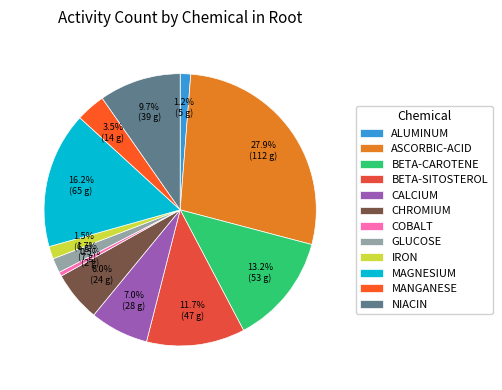

Combined, do MAGNESIUM and NIACIN account for over 50%?

No